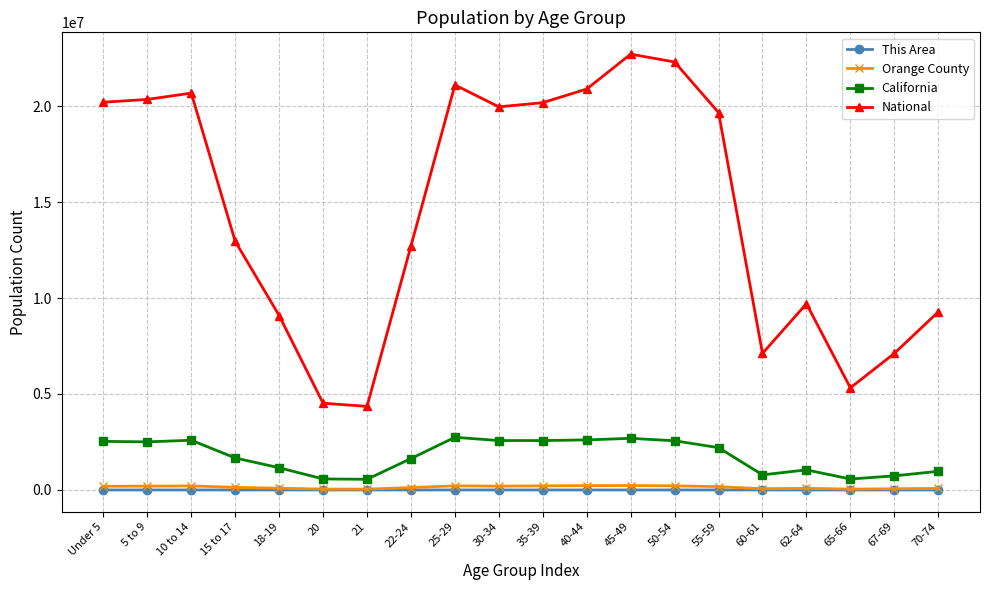

True or false: This Area and California cross at least once.

False